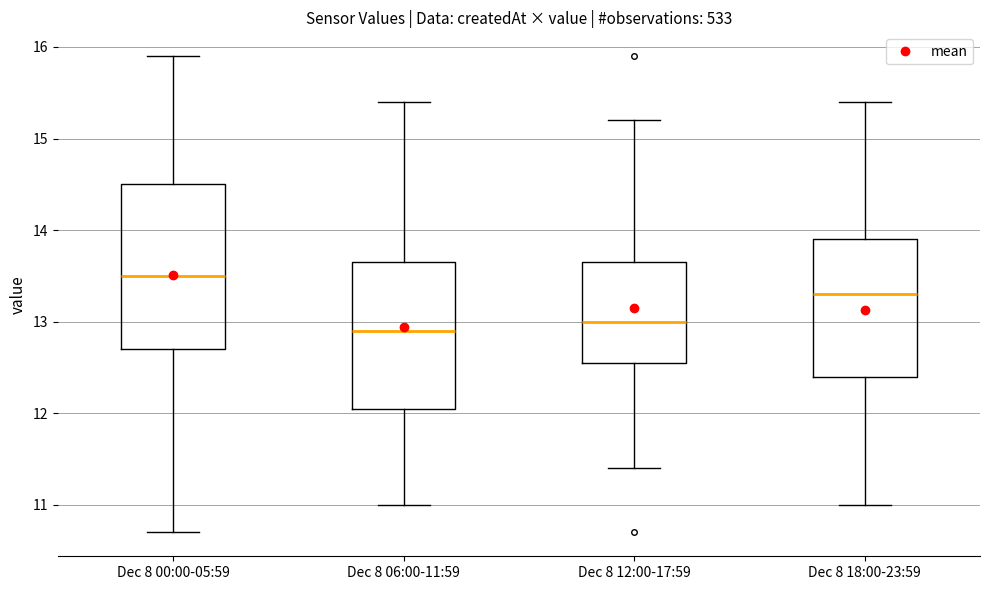

Where is the lower edge of the box for Dec 8 18:00-23:59 on the y-axis? The values are not printed on the chart, so give them approximately, as read against the axis.

12.4